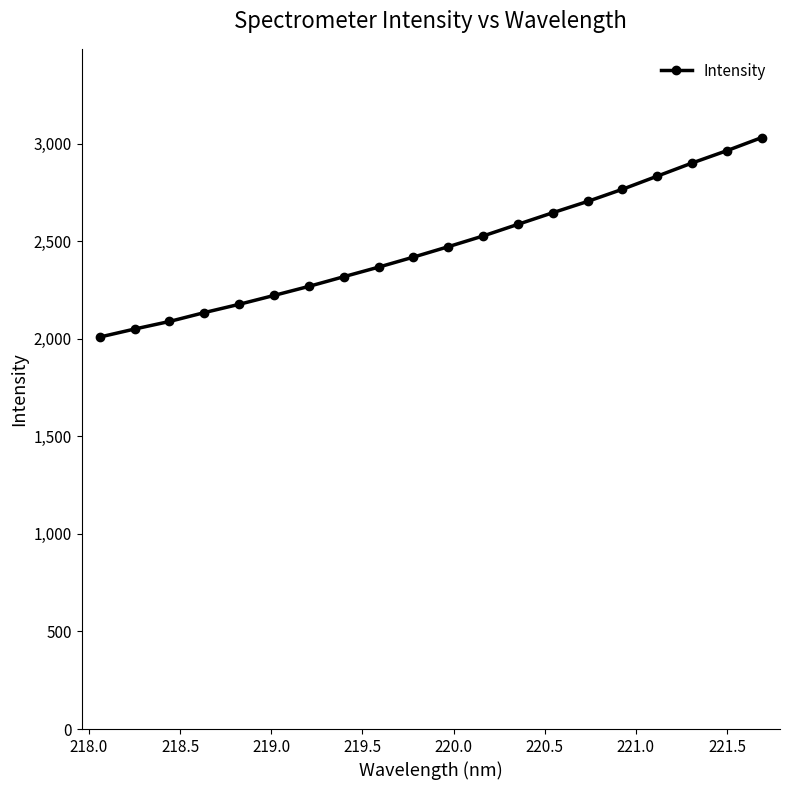

How many values are below 2471?

10